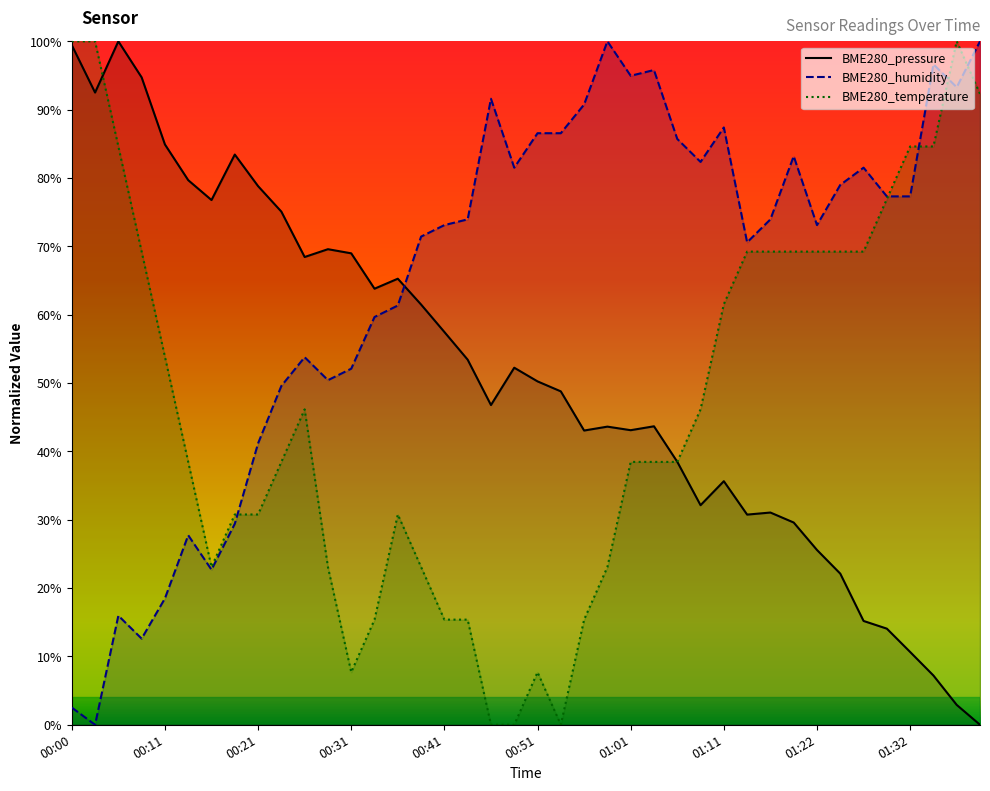

Where do BME280_pressure and BME280_humidity first cross each other?

00:36 and 00:39